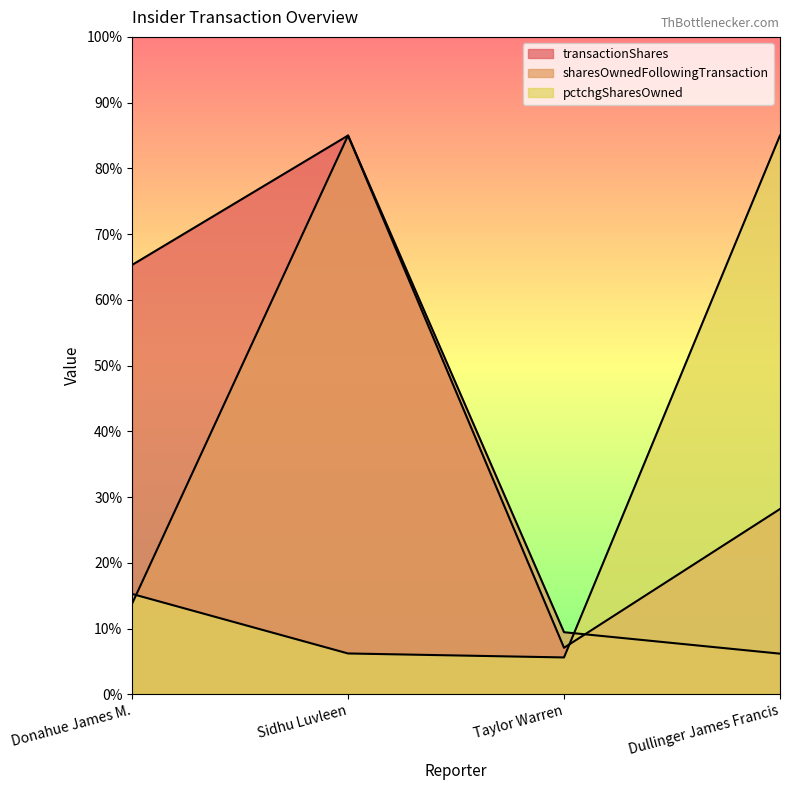

Reading right to left, list all the values displayed in this chart.

transactionShares: 28.2	7.1	85.0	65.3
sharesOwnedFollowingTransaction: 6.2	9.4	85.0	13.8
pctchgSharesOwned: 85.0	5.6	6.2	15.3